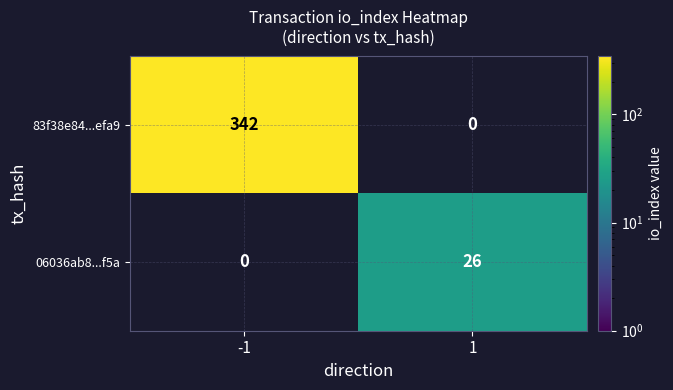

What is the difference between the maximum and minimum values in the 06036ab8...f5a series?

26